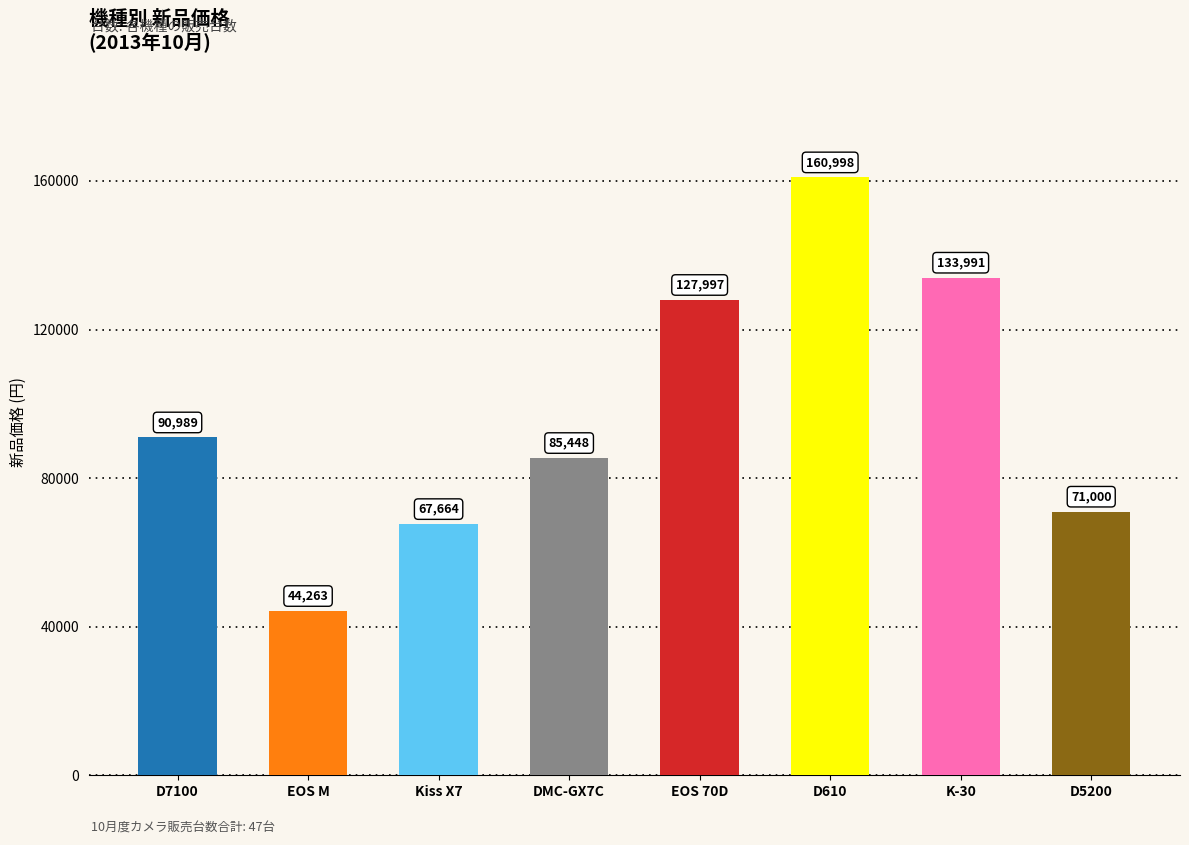

Reading left to right, what are all the values shown in this chart?

90989	44263	67664	85448	127997	160998	133991	71000